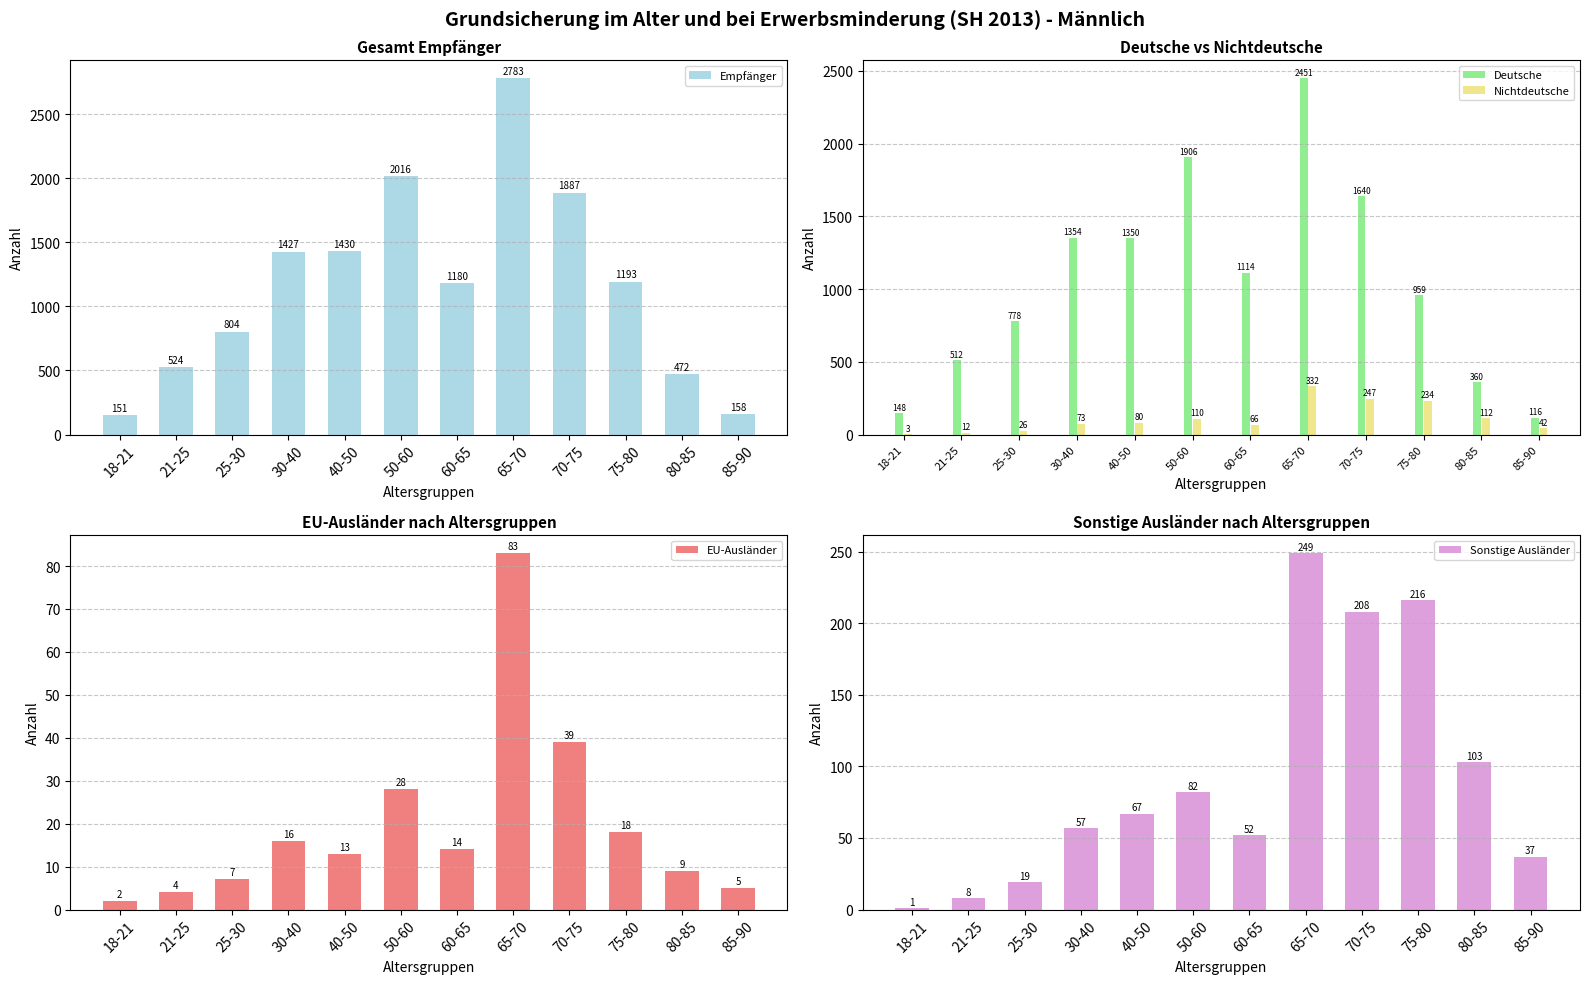

What is the highest value of the Empfänger series?

2783